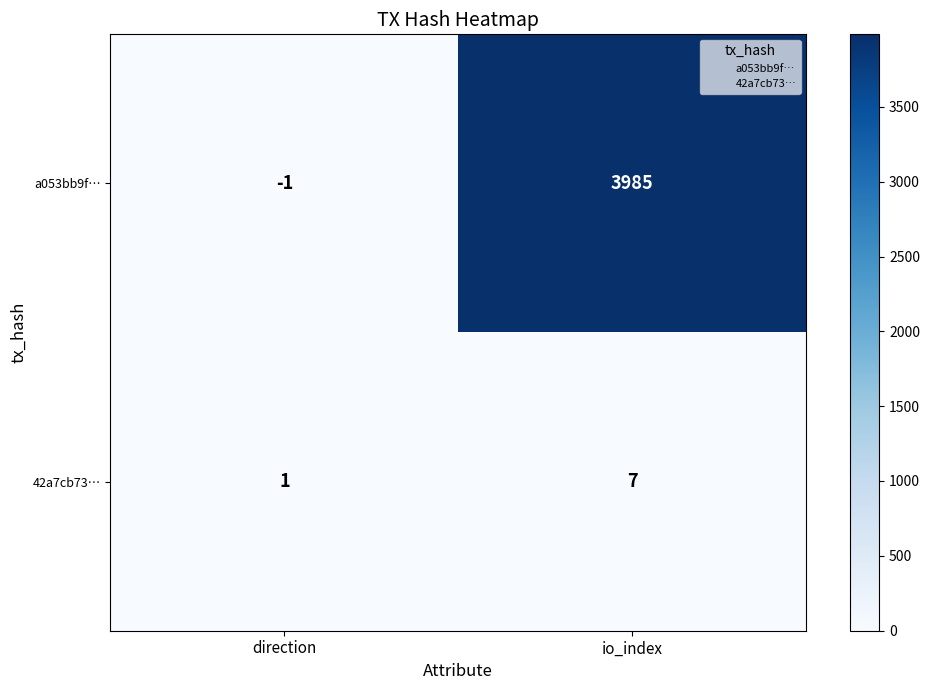

How many series are shown in this chart?

2